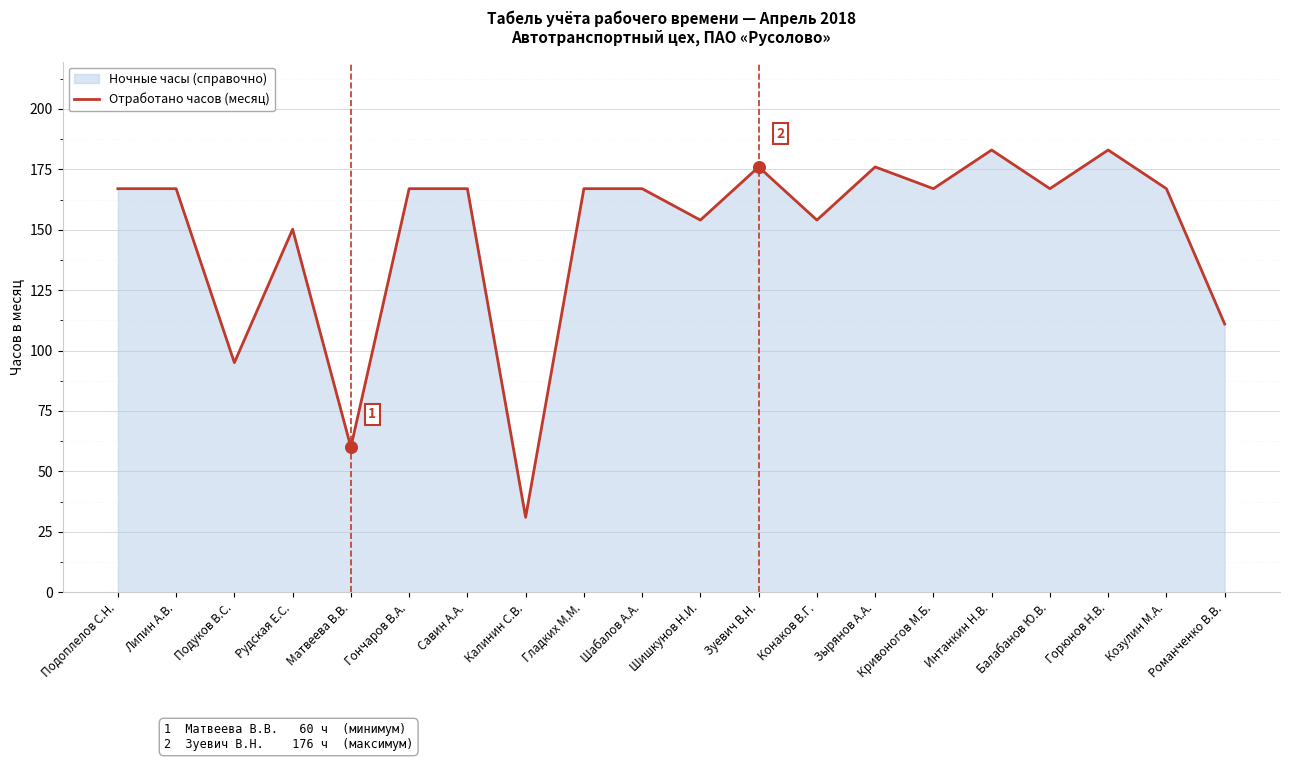

What is the ratio of the value at Кривоногов М.Б. to the value at Подуков В.С.?

1.8